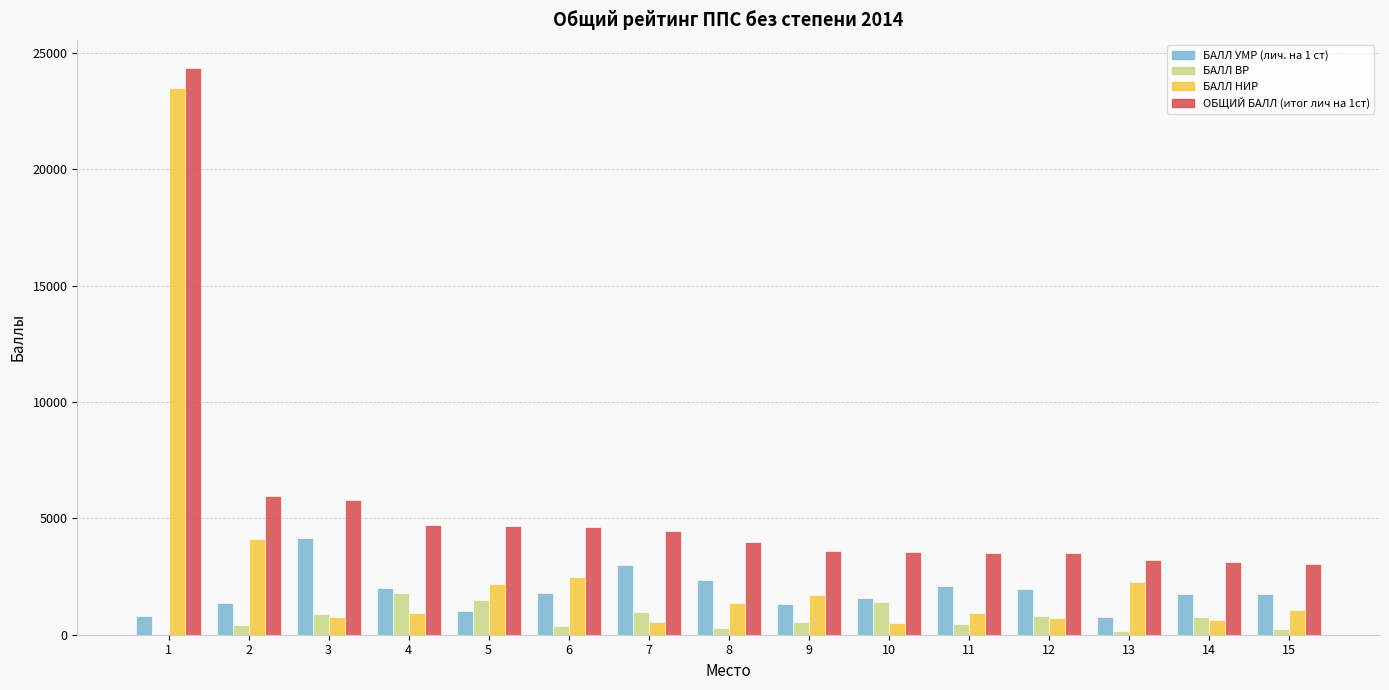

How many categories are shown in the chart?

15